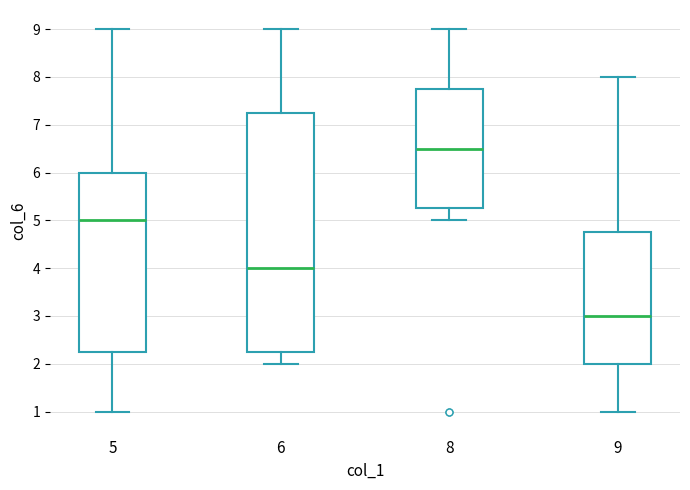

Reading left to right, read every box against the y-axis: the position of its median line, the range the box covers, and the ends of its whiskers. The values are not printed on the chart, so give them approximately, as read against the axis.

5: median 5.0, box 2.3 to 6.0, whiskers 1.0 to 9.0
6: median 4.0, box 2.3 to 7.3, whiskers 2.0 to 9.0
8: median 6.5, box 5.3 to 7.8, whiskers 5.0 to 9.0
9: median 3.0, box 2.0 to 4.8, whiskers 1.0 to 8.0